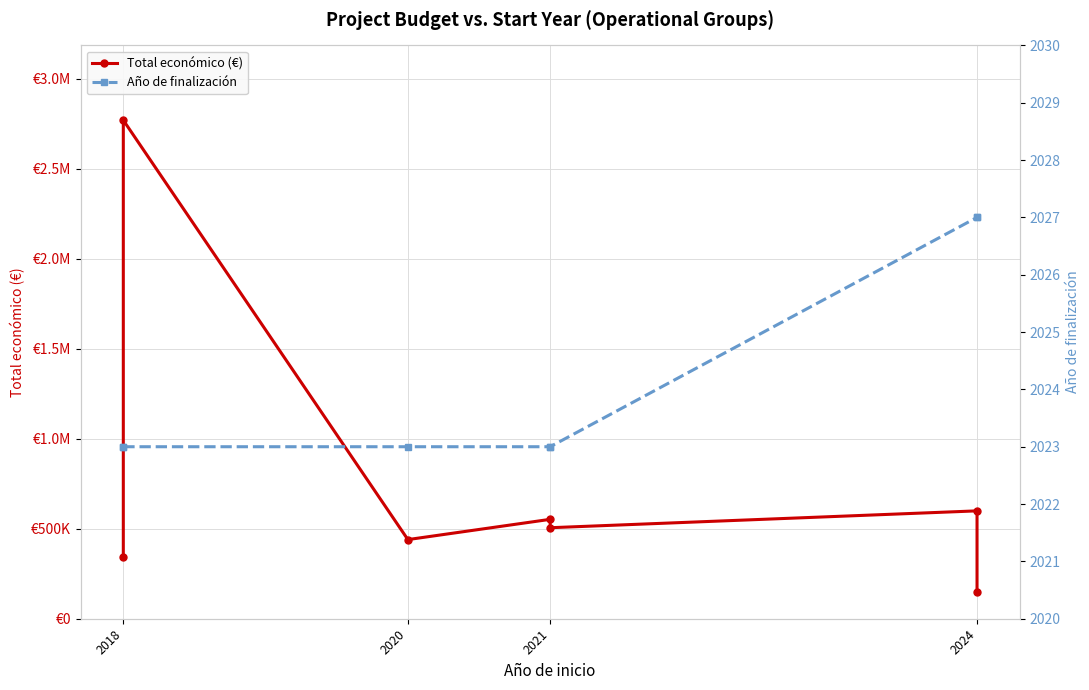

Which series has the largest range (max minus min)?

Total económico (€)